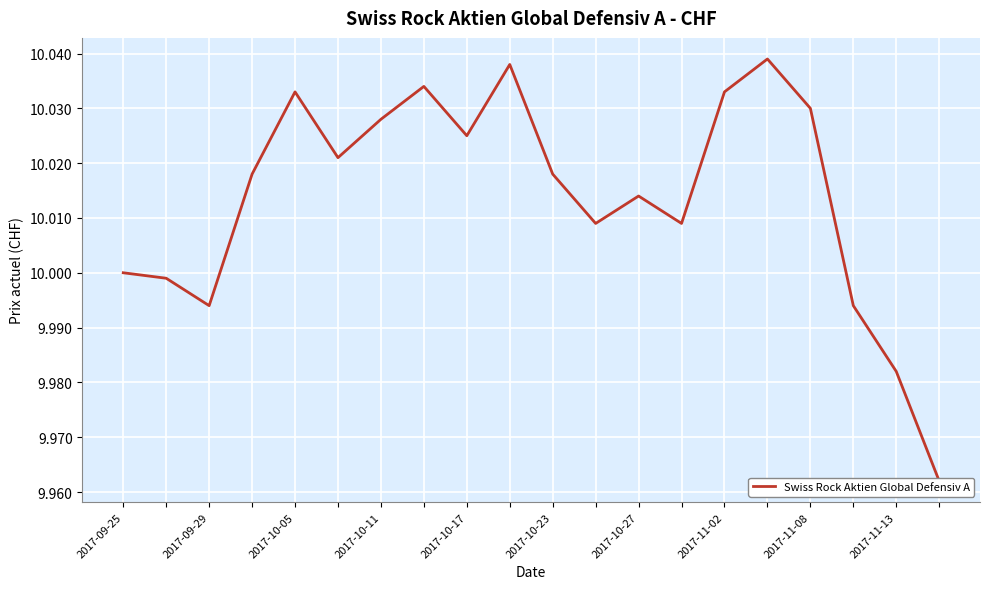

At which label is the value closest to 10?

2017-09-25